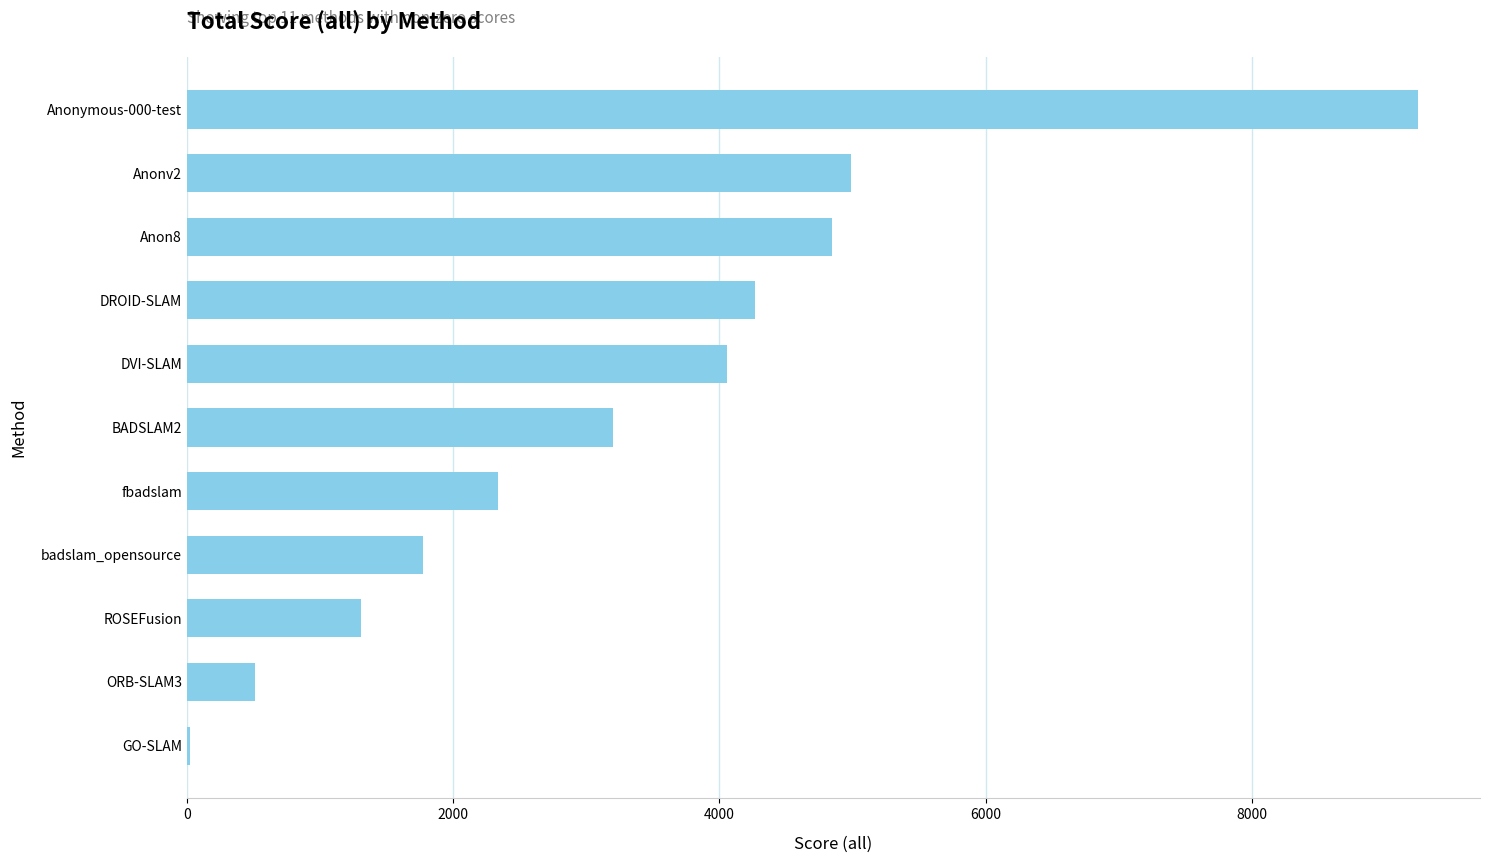

Which category has the highest value across all series?

Anonymous-000-test